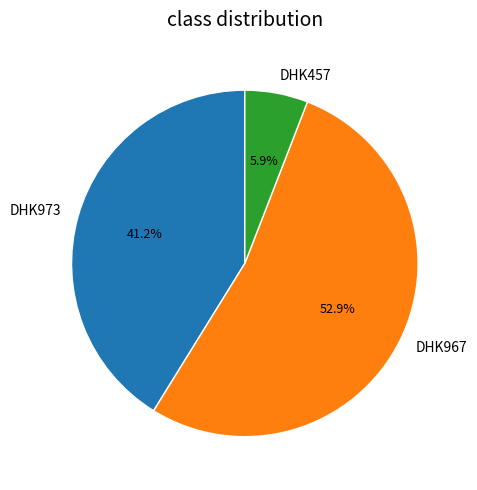

To the nearest percent, what is the difference between the DHK457 and DHK973 slice percentages?

35%